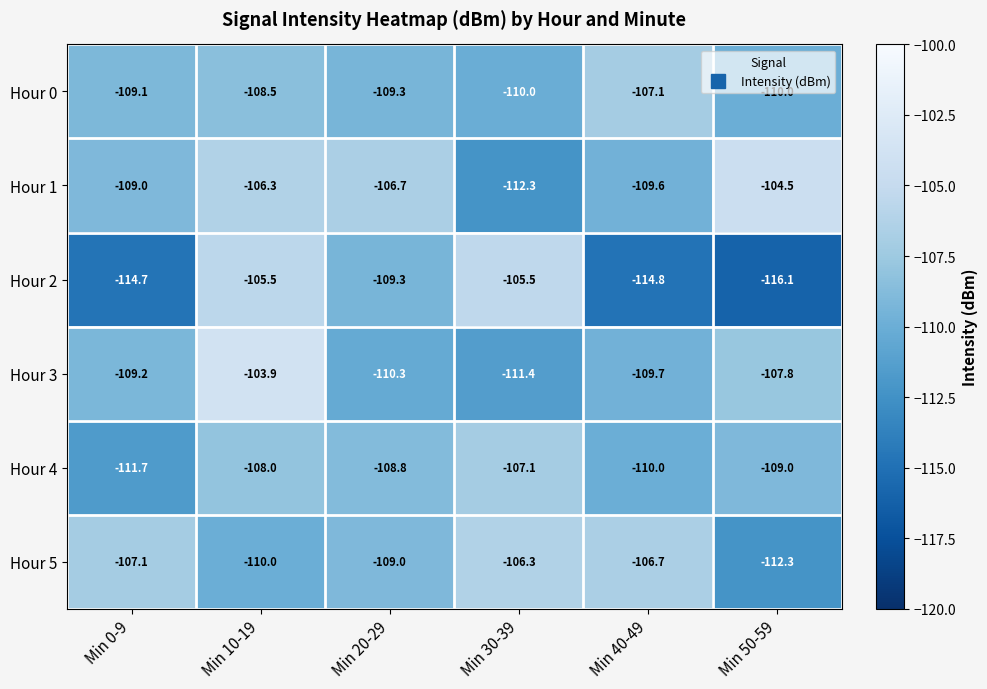

What is the difference between the highest and lowest values at Min 0-9?

7.6